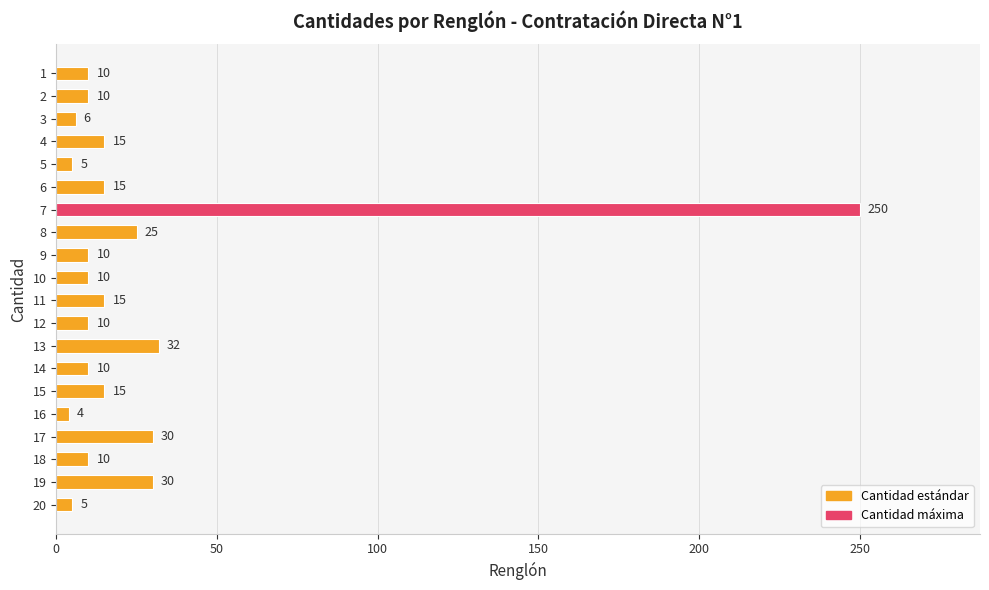

What is the value of the 5th bar from the top?

5